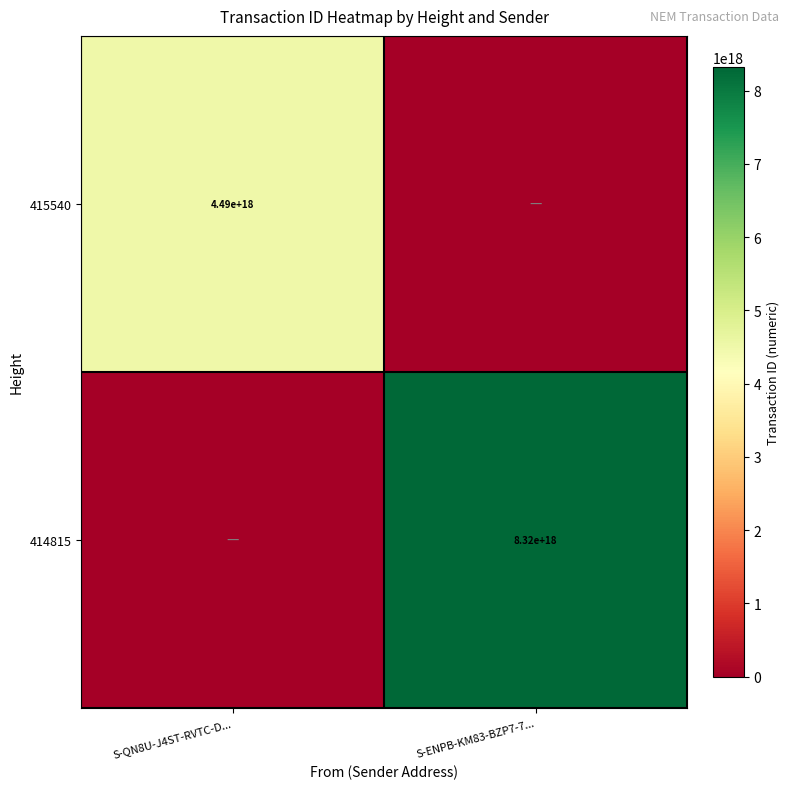

What is the total value across all series at S-QN8U-J4ST-RVTC-D...?

4494984658932960768